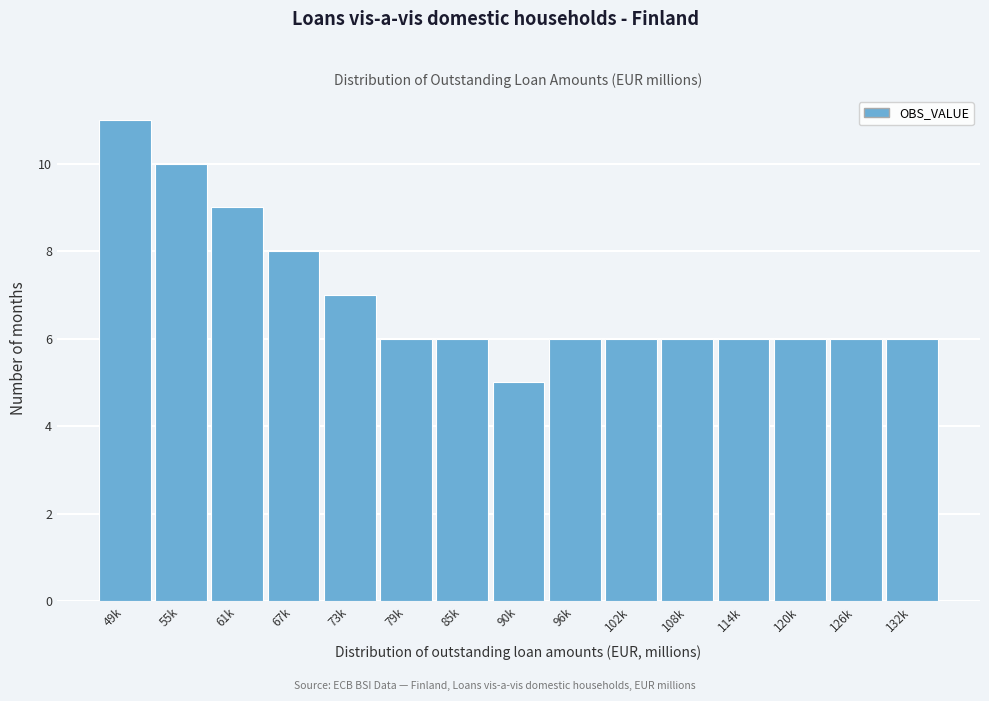

Reading left to right, transcribe all the data shown in this chart.

49k=11	55k=10	61k=9	67k=8	73k=7	79k=6	85k=6	90k=5	96k=6	102k=6	108k=6	114k=6	120k=6	126k=6	132k=6